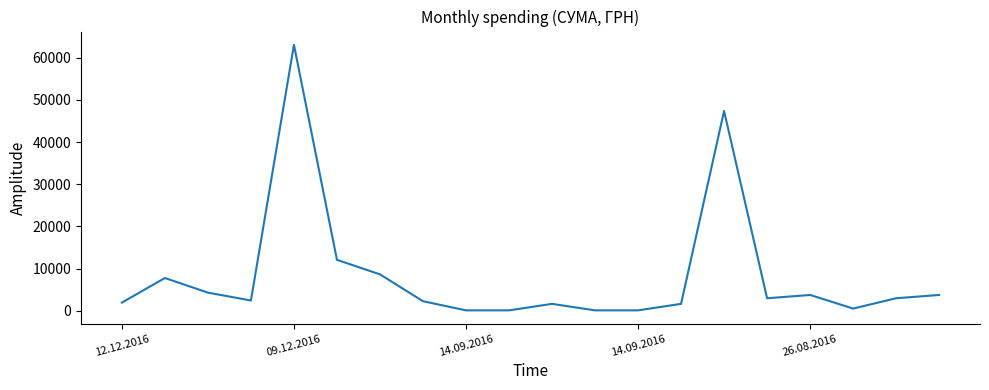

What is the difference between the maximum and minimum values?

62888.5